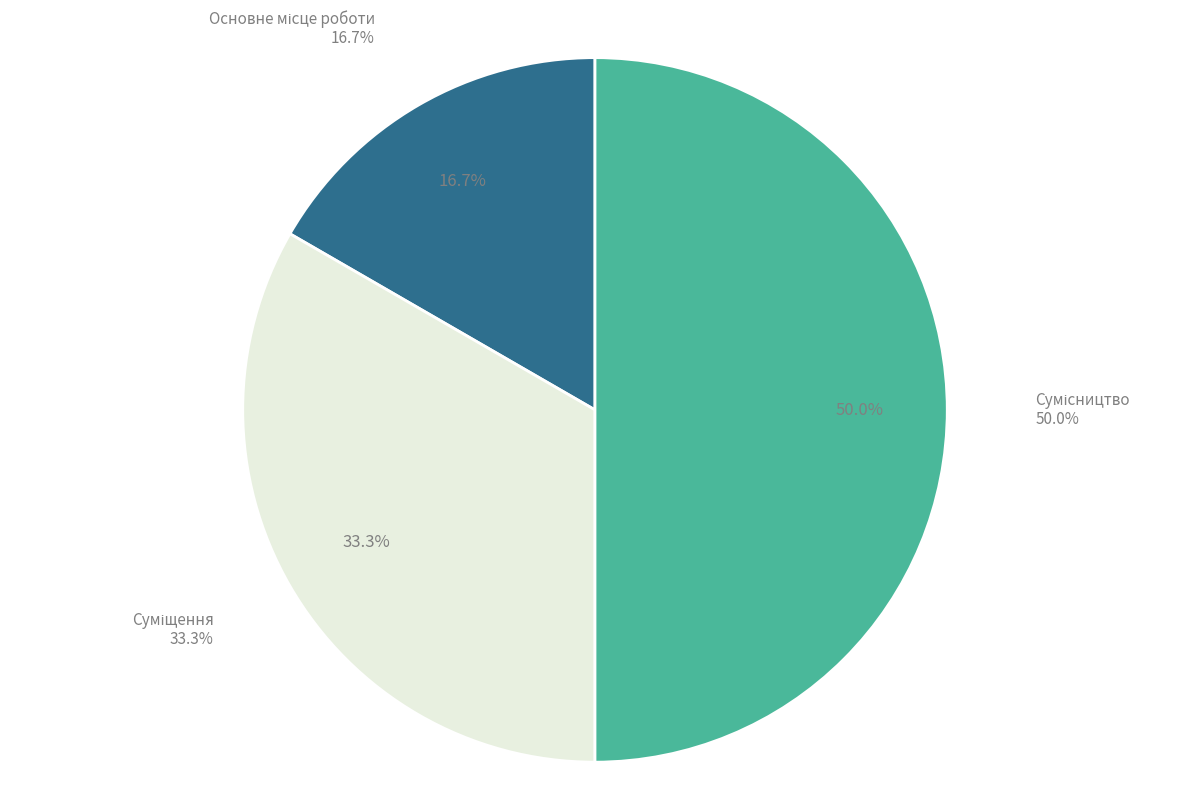

Is it true that Сумісництво is 50% of the pie?

True